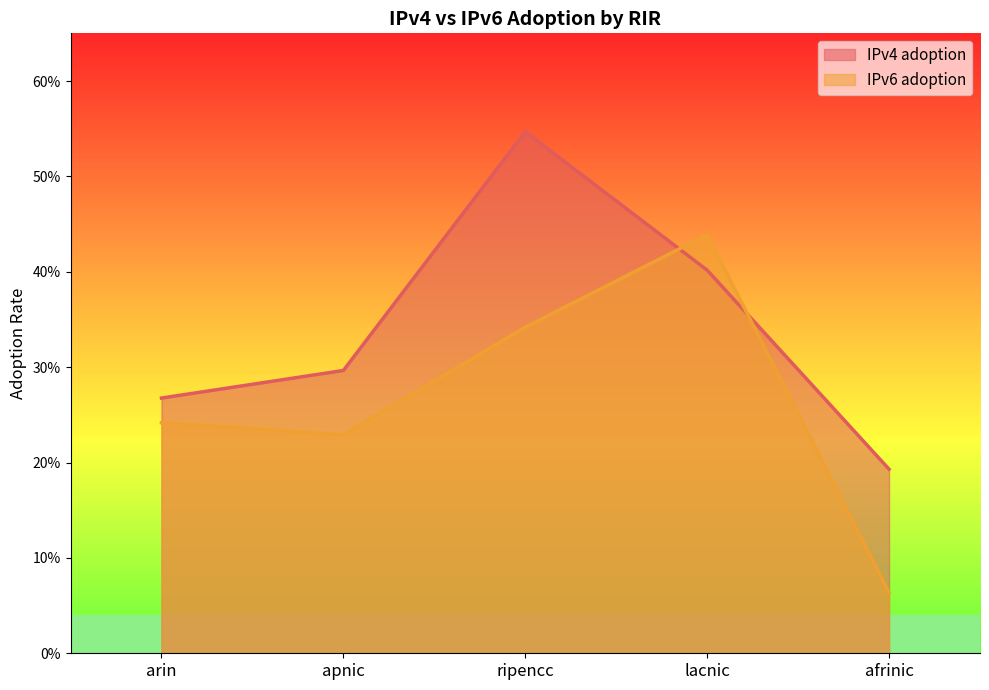

Is the value of IPv6 adoption at ripencc greater than the value of IPv4 adoption at apnic?

Yes